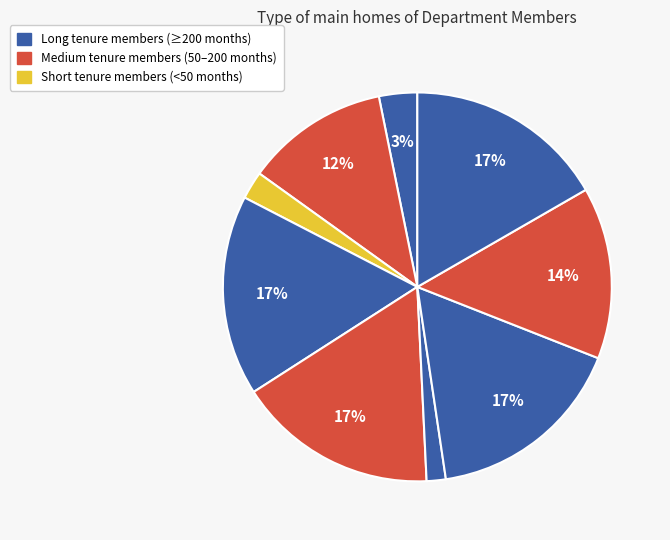

How many slices are in this pie chart?

9